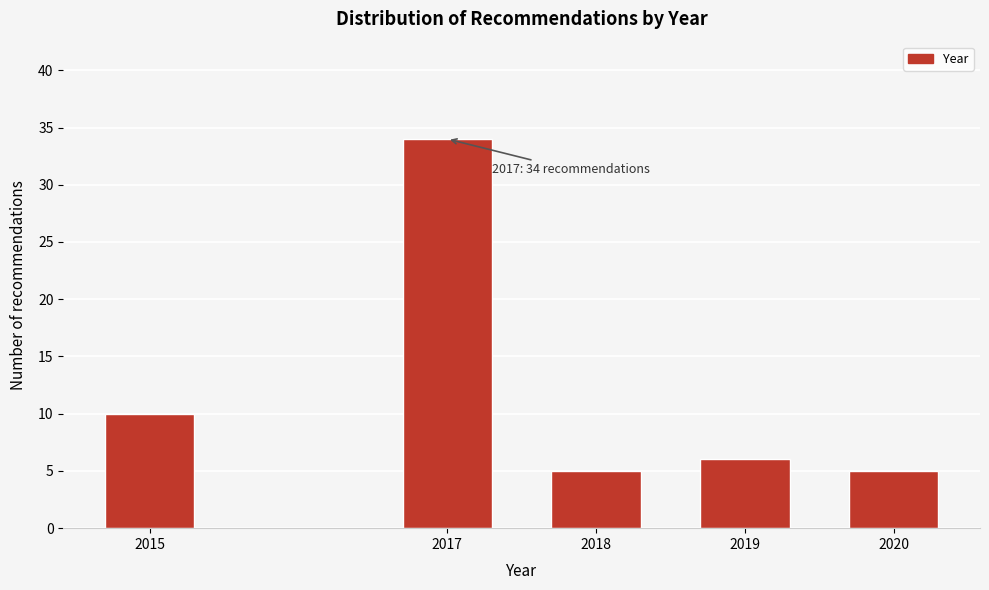

Reading right to left, list all the values displayed in this chart.

5	6	5	34	10